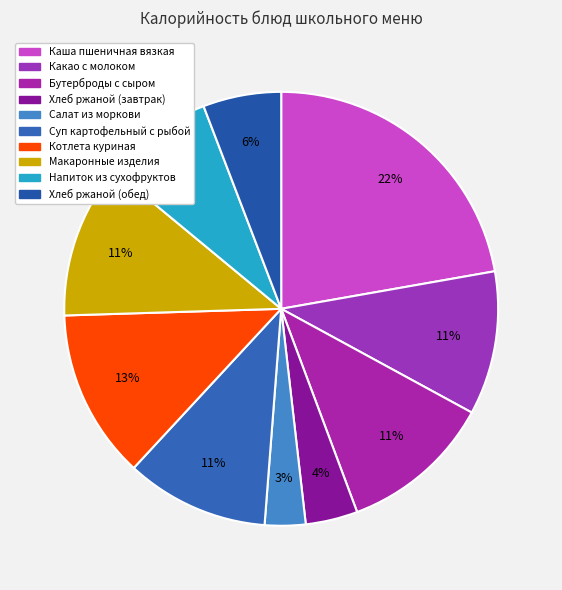

What is the ratio of the value at Суп картофельный с рыбой to the value at Каша пшеничная вязкая?

0.5